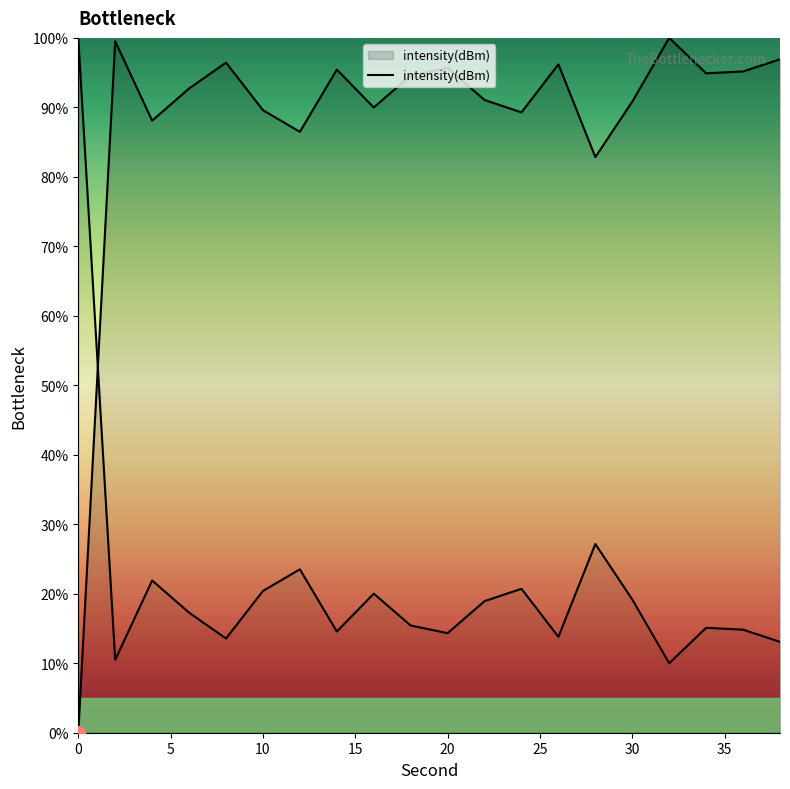

What is the ratio of the value at 10 to the value at 16?

1.0